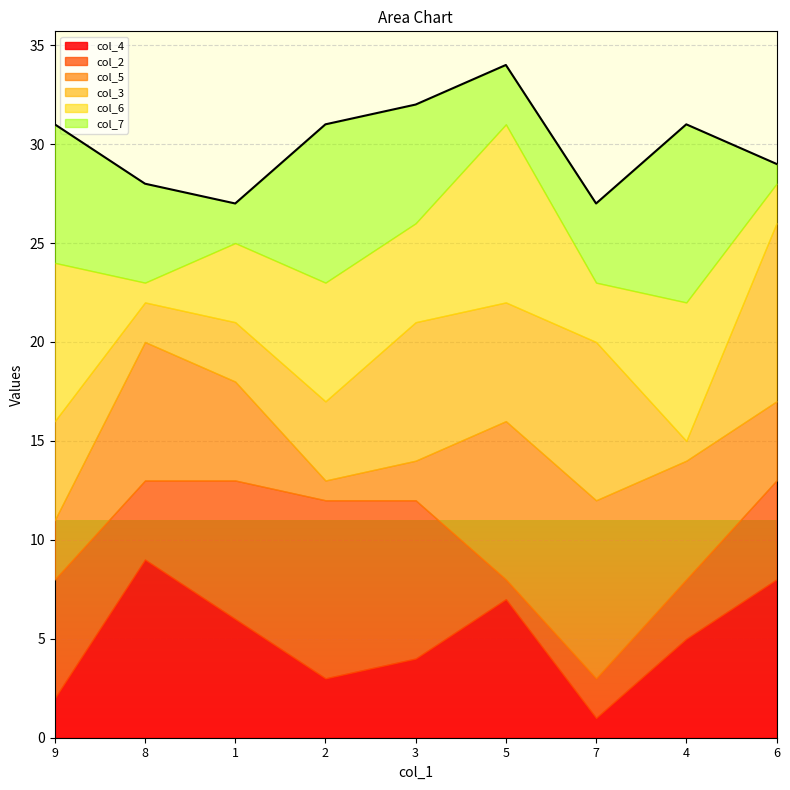

True or false: col_7 and col_6 cross at least once.

True